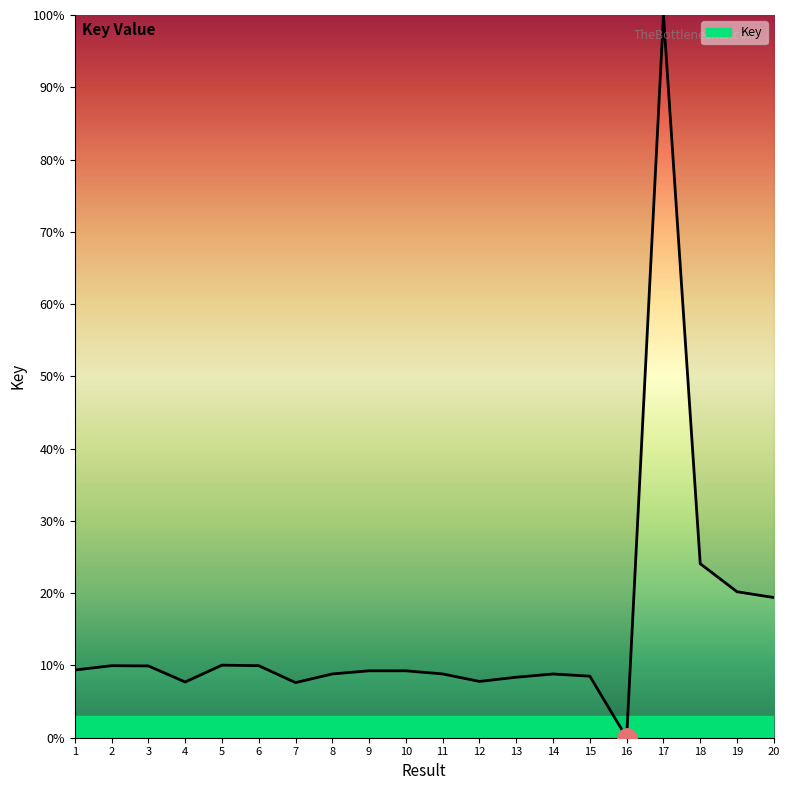

Read the value at 2.

10.0